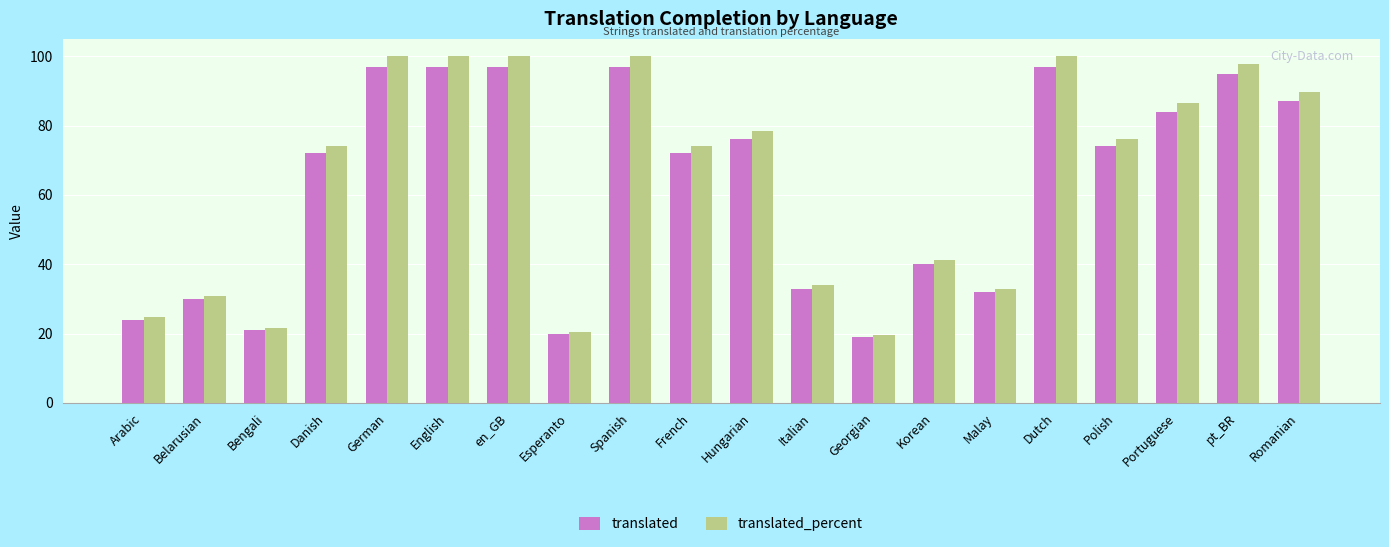

What is the highest value of the translated series?

97.0